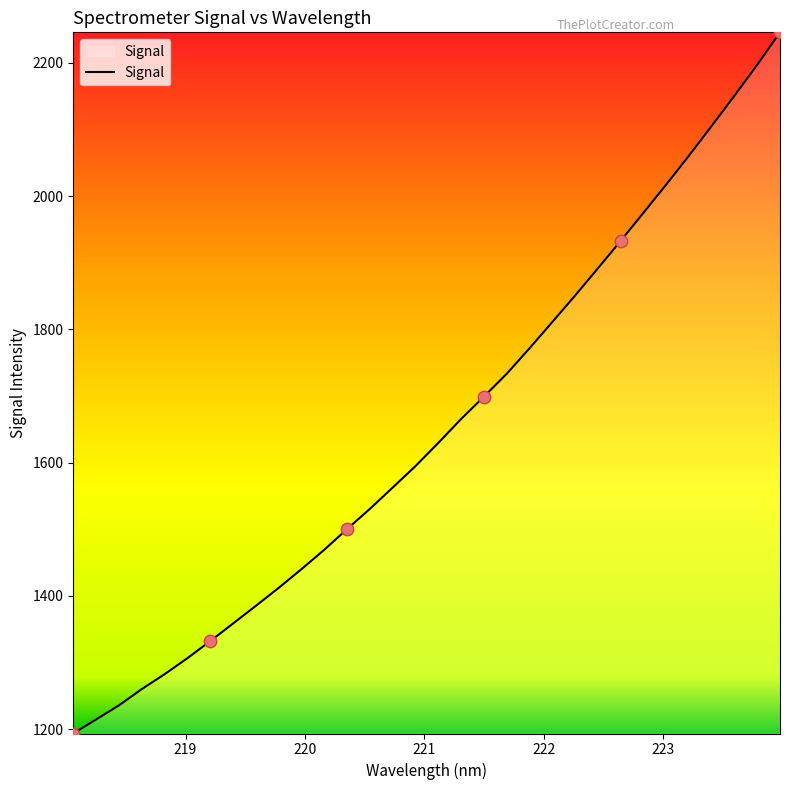

What is the maximum value shown in the chart?

2246.0